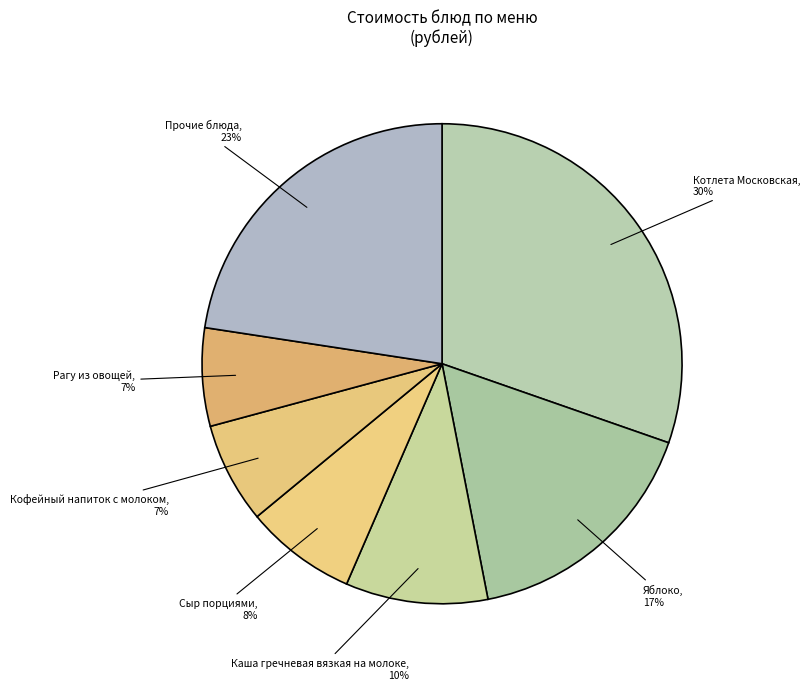

What is the ratio of the value at Сыр порциями to the value at Прочие блюда?

0.3